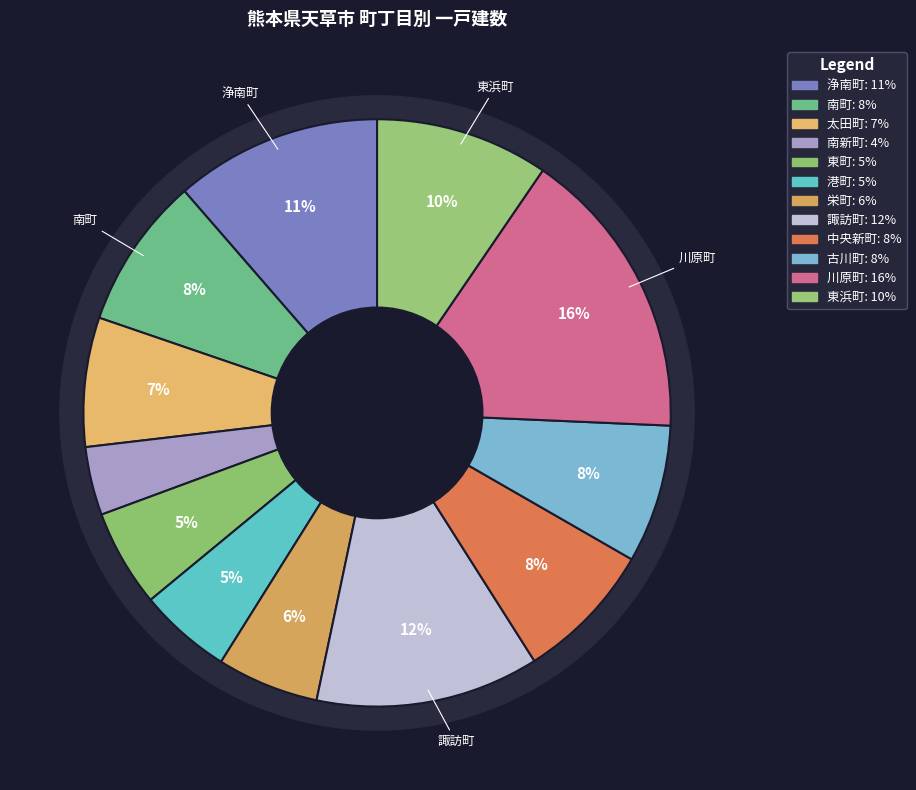

Which slice is the smallest?

南新町